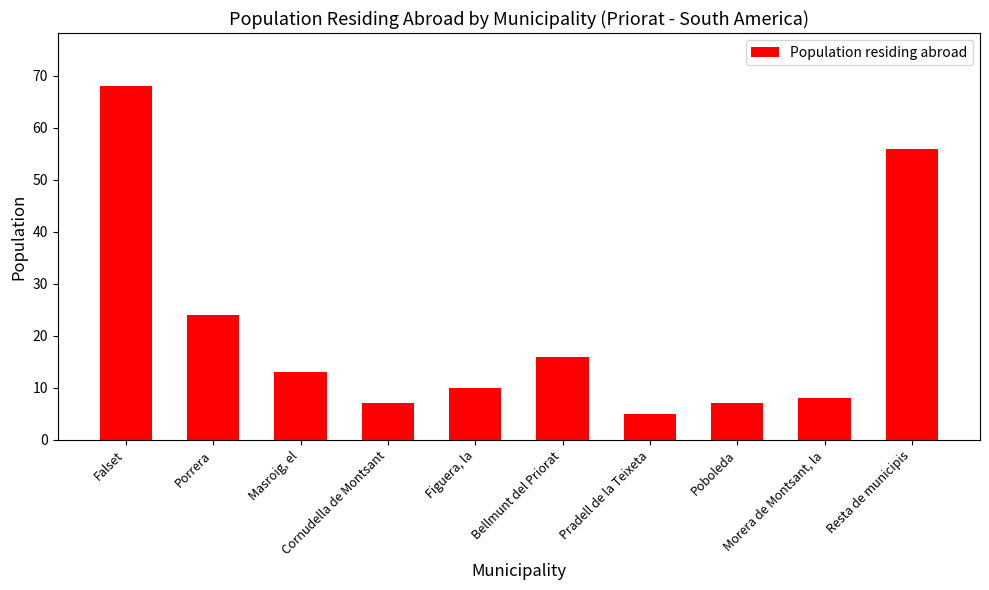

What is the value of the 9th bar from the left?

8